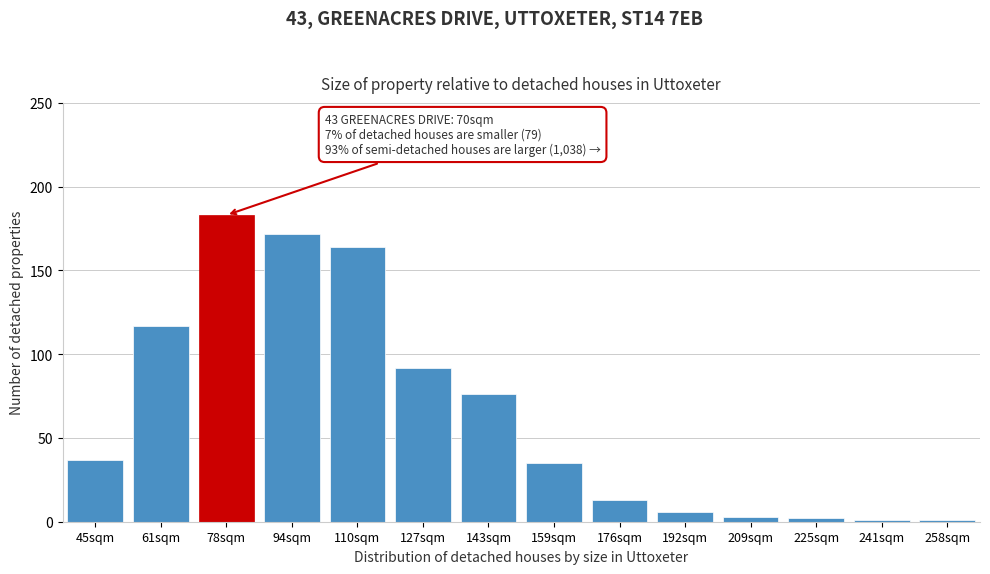

Reading right to left, list all the values displayed in this chart.

258sqm=1	241sqm=1	225sqm=2	209sqm=3	192sqm=6	176sqm=13	159sqm=35	143sqm=76	127sqm=92	110sqm=164	94sqm=172	78sqm=183	61sqm=117	45sqm=37